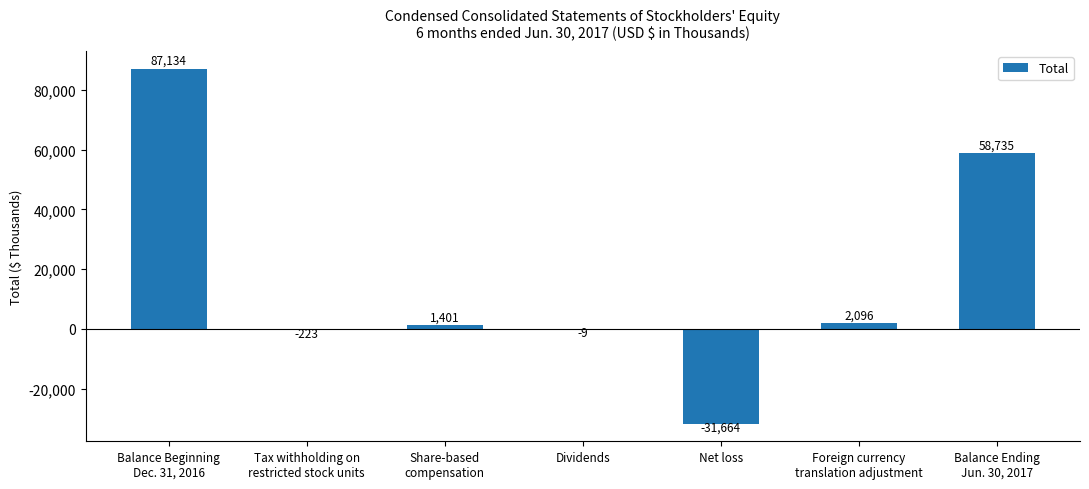

Reading right to left, what are all the values shown in this chart?

58735	2096	-31664	-9	1401	-223	87134